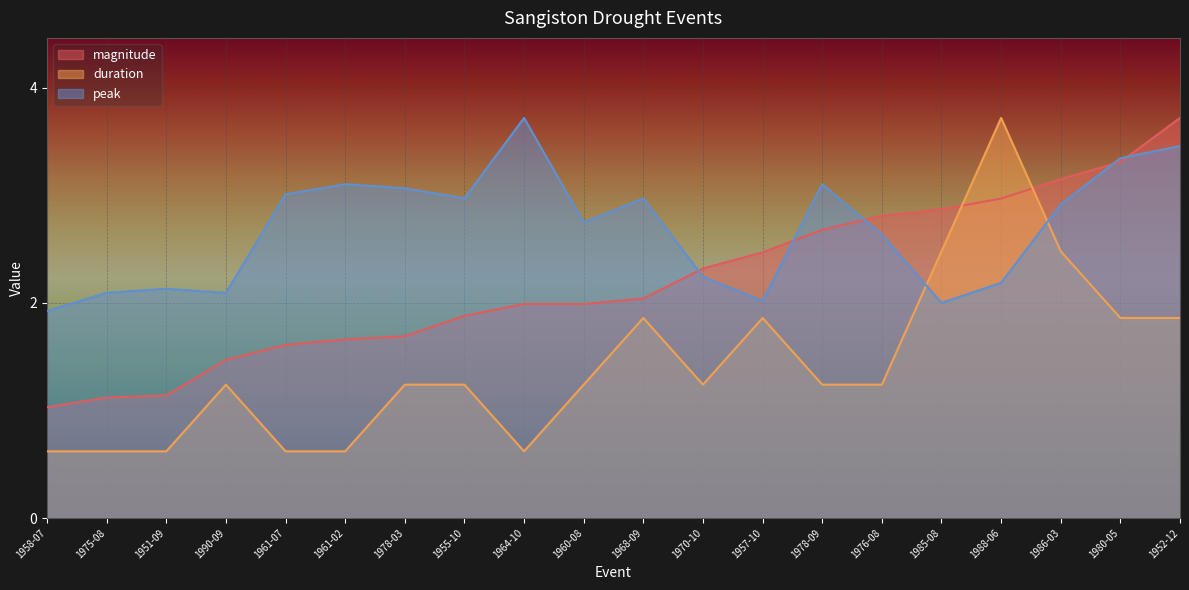

Which category has the highest value in the magnitude series?

1952-12